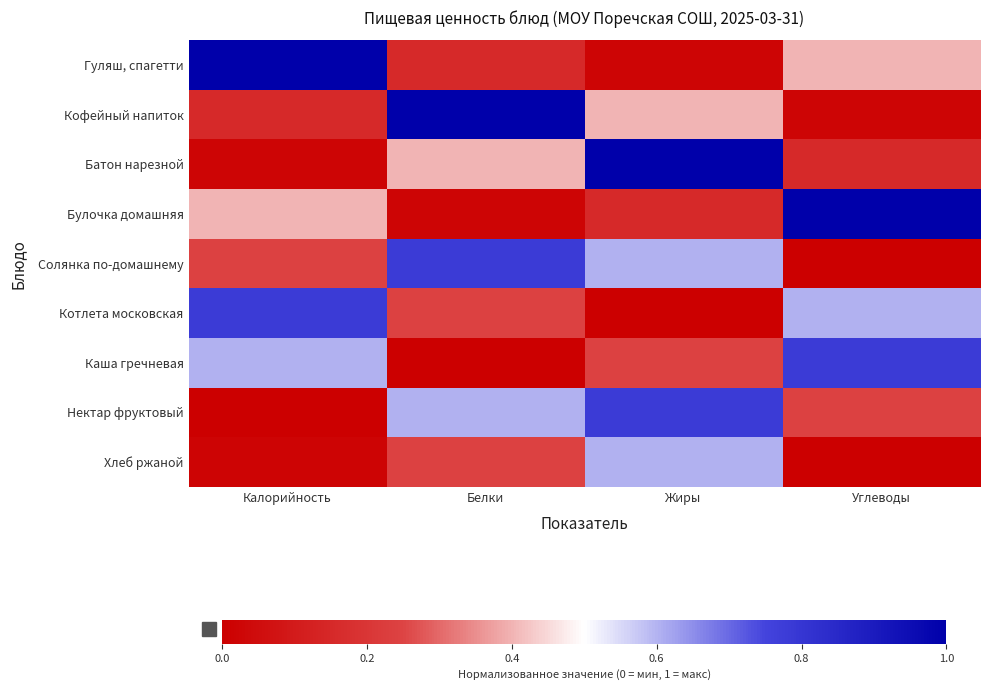

Reading left to right, transcribe all the data shown in this chart.

Гуляш, спагетти: Калорийность=1.0	Белки=0.2	Жиры=0.0	Углеводы=0.4
Кофейный напиток: Калорийность=0.2	Белки=1.0	Жиры=0.4	Углеводы=0.0
Батон нарезной: Калорийность=0.0	Белки=0.4	Жиры=1.0	Углеводы=0.2
Булочка домашняя: Калорийность=0.4	Белки=0.0	Жиры=0.2	Углеводы=1.0
Солянка по-домашнему: Калорийность=0.2	Белки=0.8	Жиры=0.6	Углеводы=0.0
Котлета московская: Калорийность=0.8	Белки=0.2	Жиры=0.0	Углеводы=0.6
Каша гречневая: Калорийность=0.6	Белки=0.0	Жиры=0.2	Углеводы=0.8
Нектар фруктовый: Калорийность=0.0	Белки=0.6	Жиры=0.8	Углеводы=0.2
Хлеб ржаной: Калорийность=0.0	Белки=0.2	Жиры=0.6	Углеводы=0.0